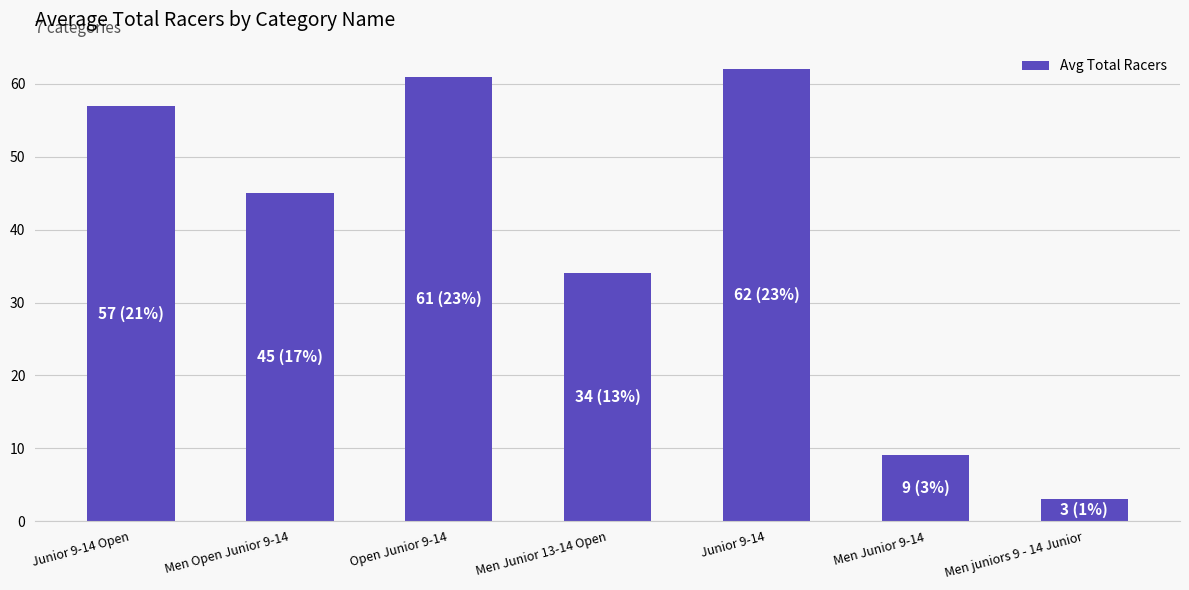

What position from the right is Men Junior 9-14?

2